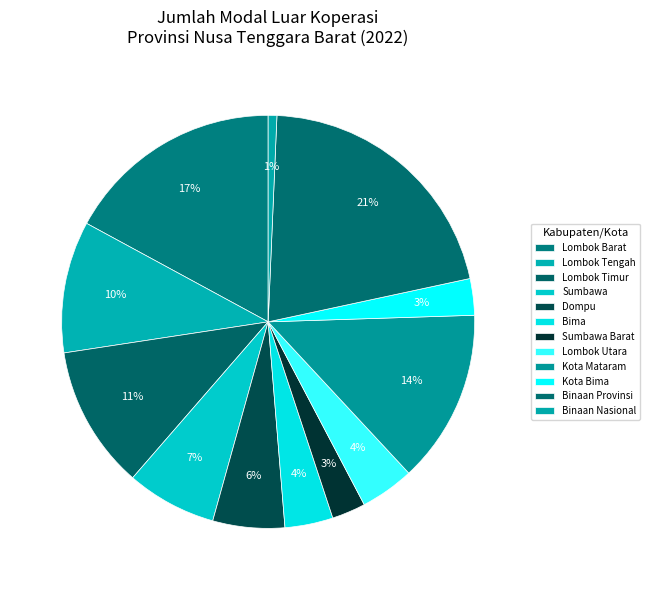

How many slices are in this pie chart?

12